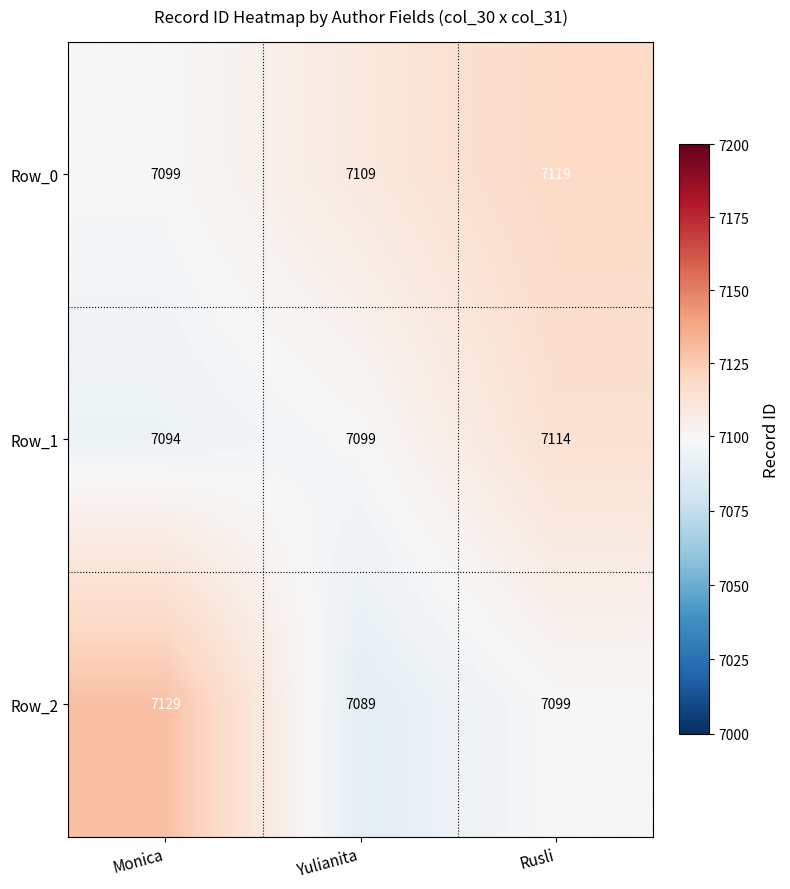

Is it true that Row_2 equals 7089 at Yulianita?

True